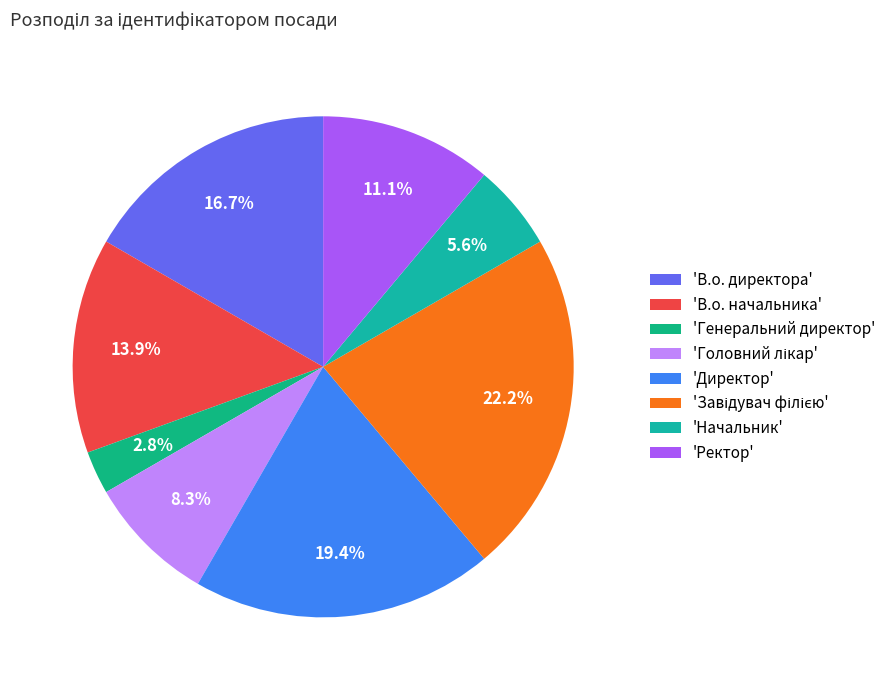

How many segments does this pie chart have?

8